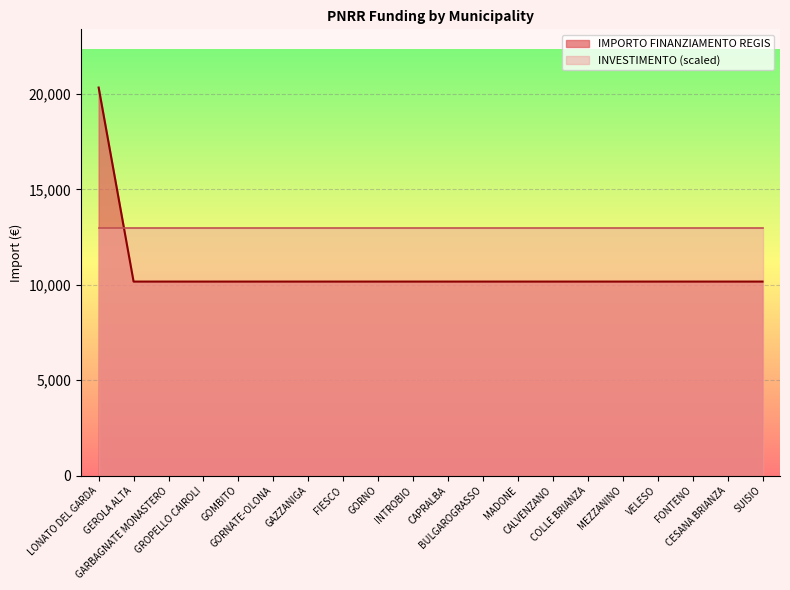

Is it true that the value at CALVENZANO is 5592?

False